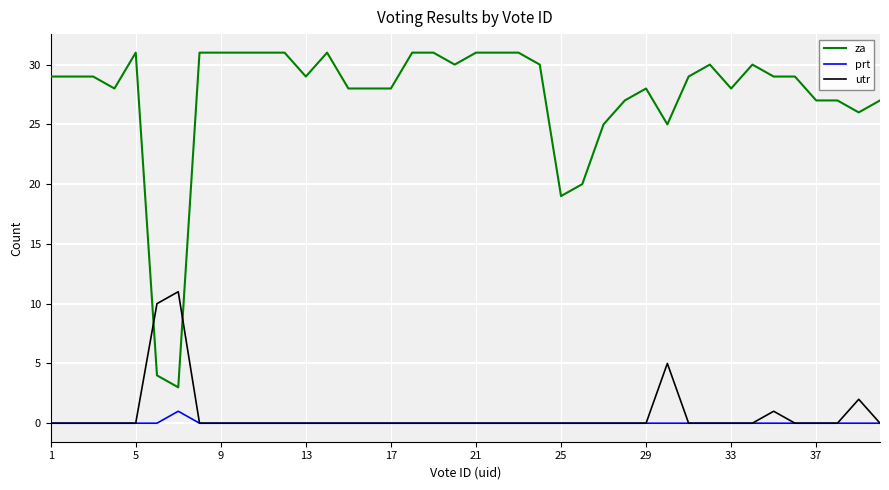

What are all the series names shown in the legend?

za, prt, utr